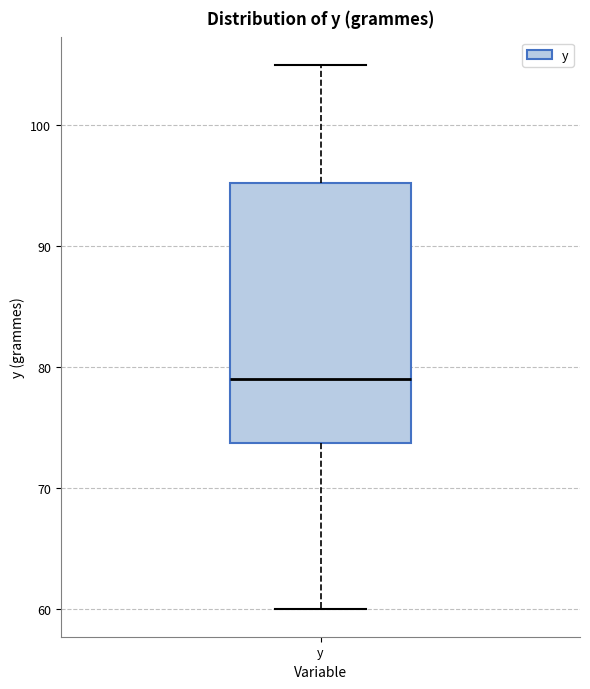

Read this box plot against the y-axis: the position of the median line, the range covered by the box, and the ends of both whiskers. The values are not printed on the chart, so give them approximately, as read against the axis.

median 79, box 74 to 95, whiskers 60 to 105